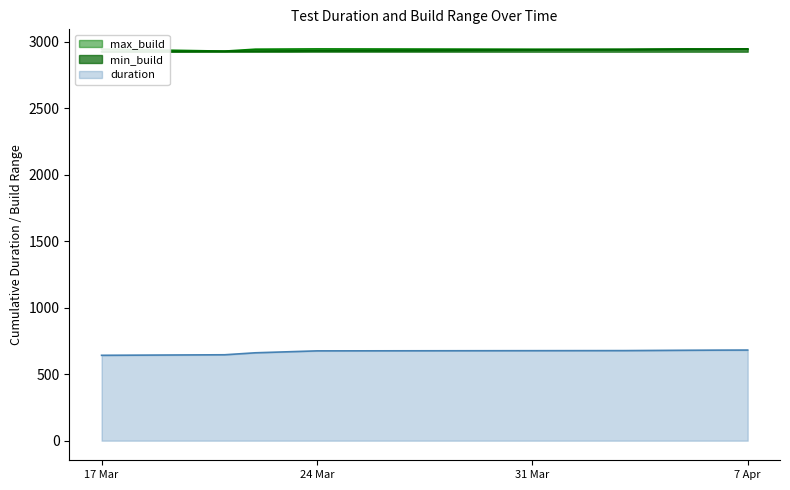

At 19, list the series in order from smallest to largest.

duration, min_build, max_build